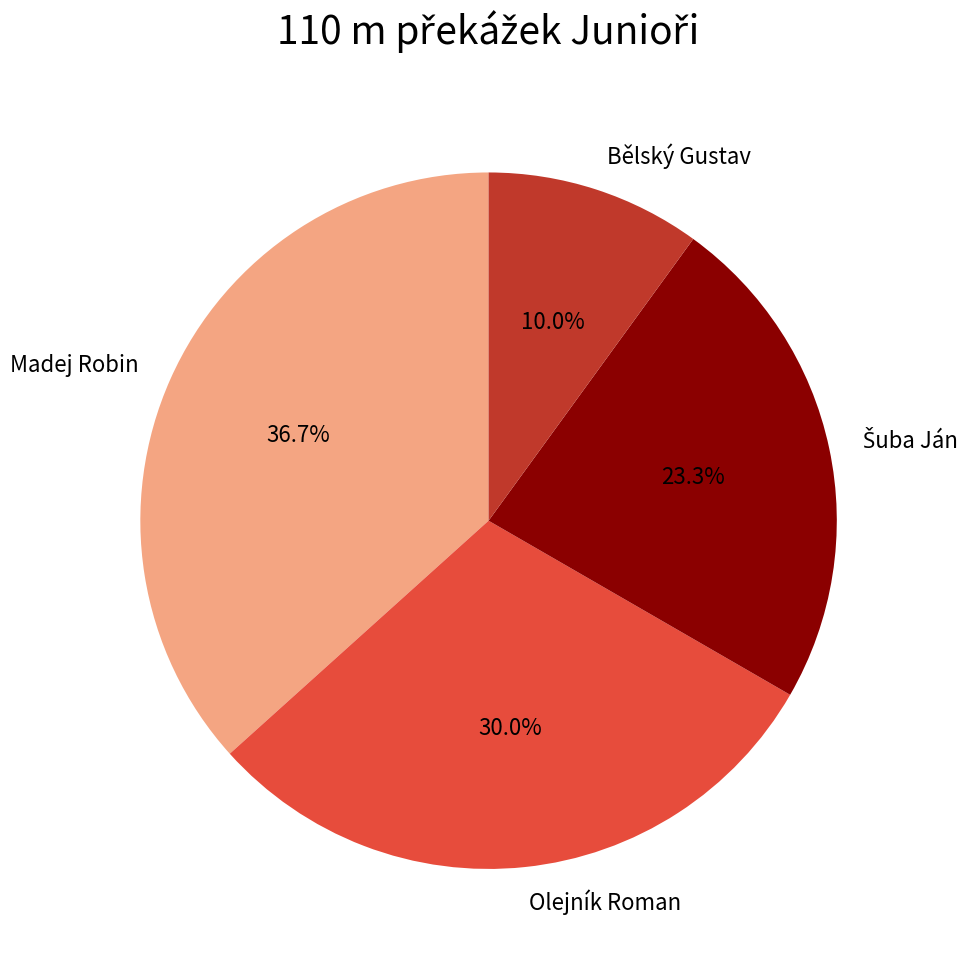

What is the ratio of the value at Olejník Roman to the value at Bělský Gustav?

3.0